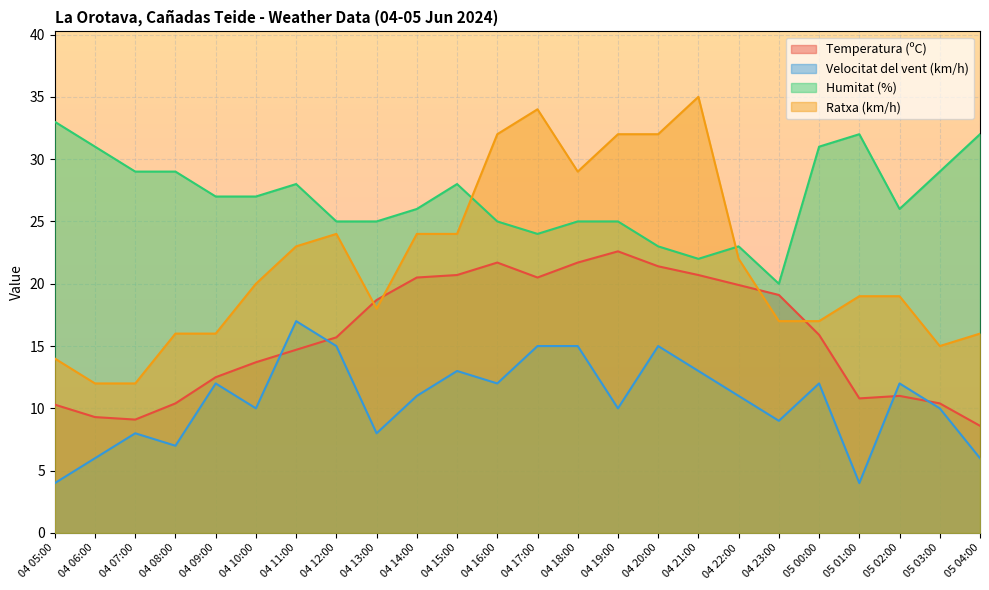

Does the chart display data point markers on the line(s)?

No